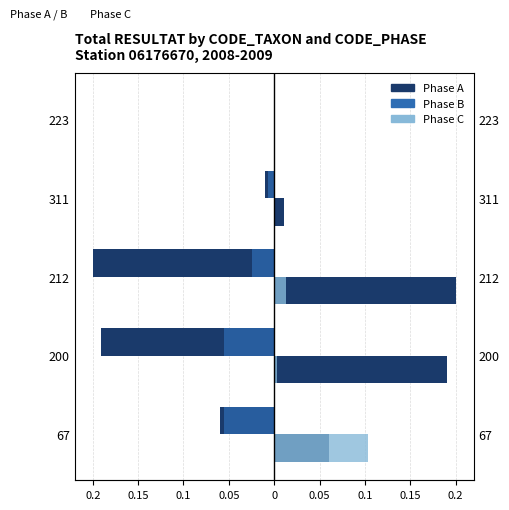

Is it true that Phase C equals 0.0 at 223?

True